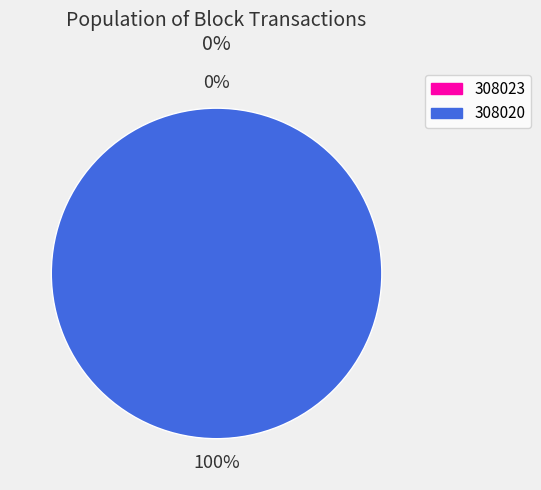

Is 308023 the majority of the pie?

No